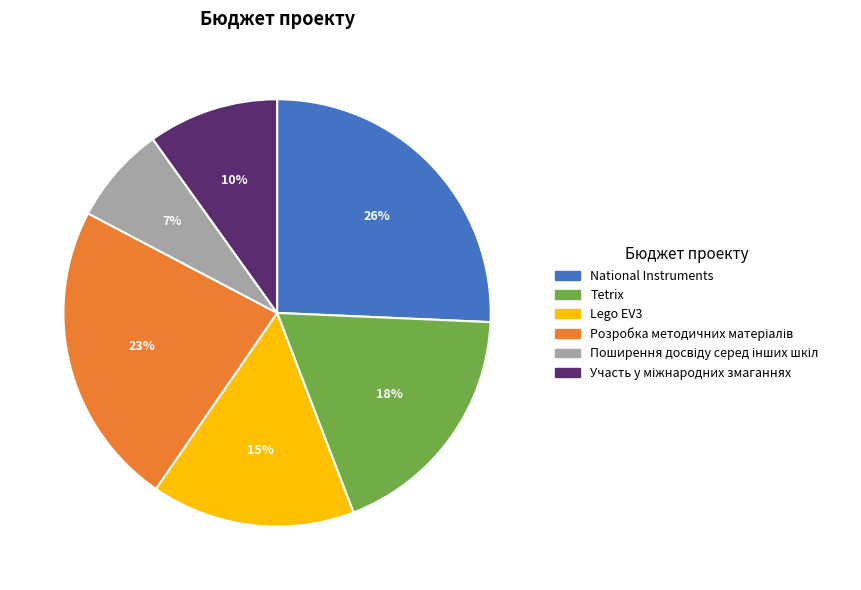

What percentage is the Lego EV3 slice, to the nearest percent?

15%